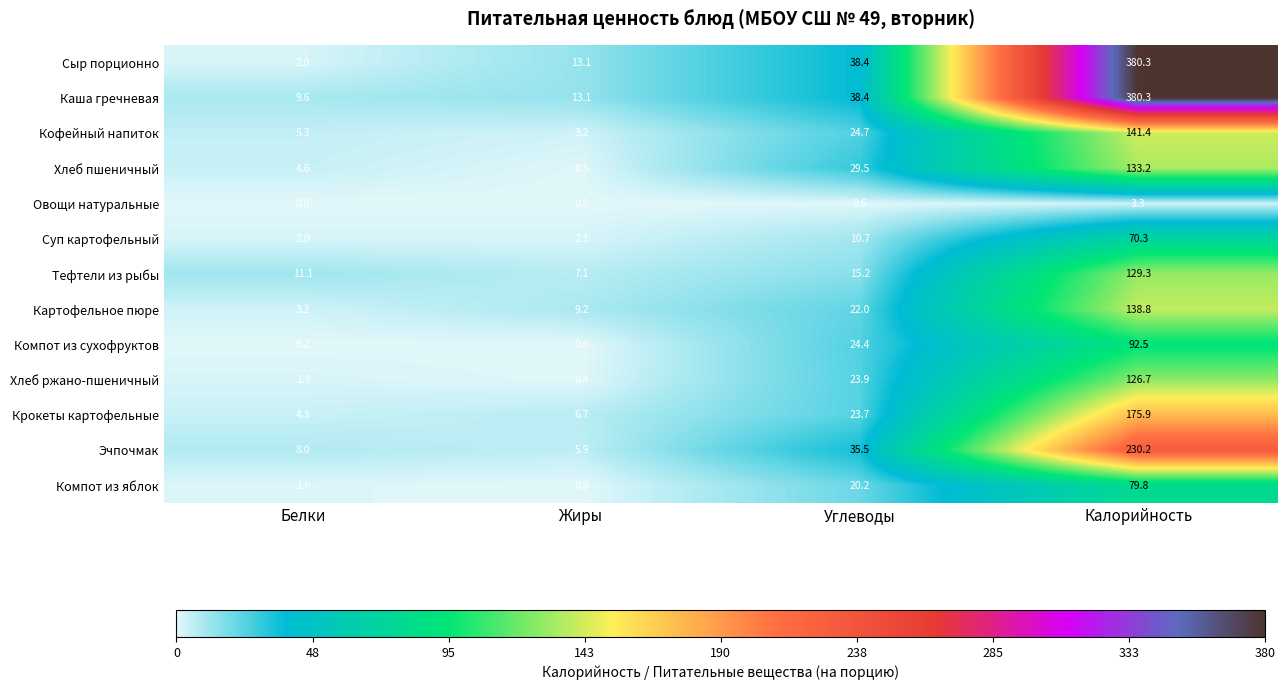

What is the difference between the maximum and minimum values in the Компот из яблок series?

79.8